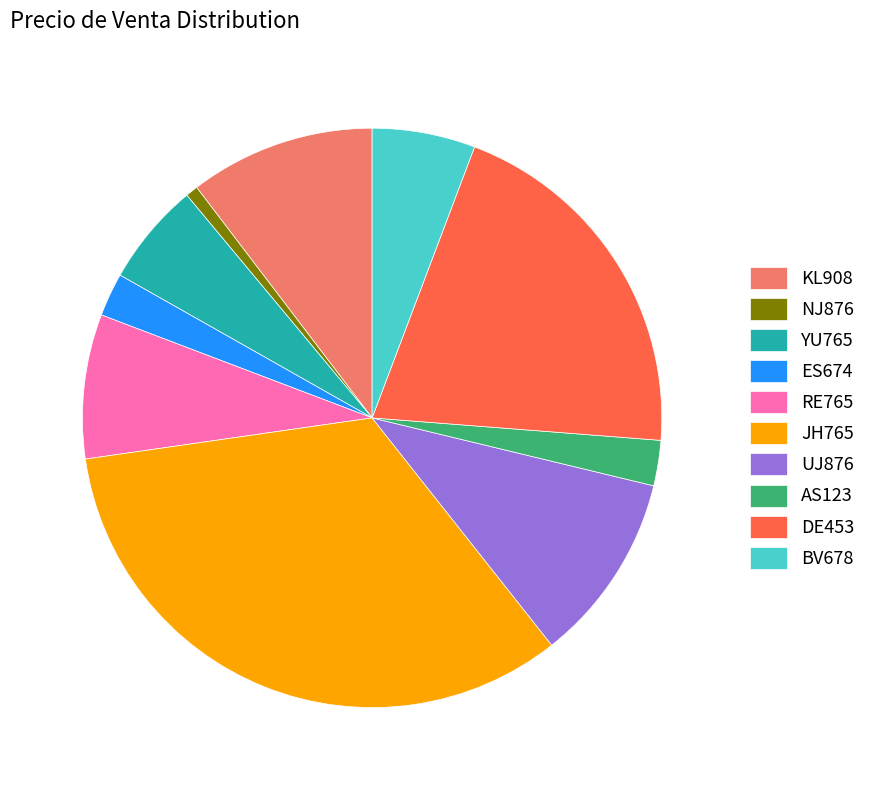

Does any single category account for the majority?

No